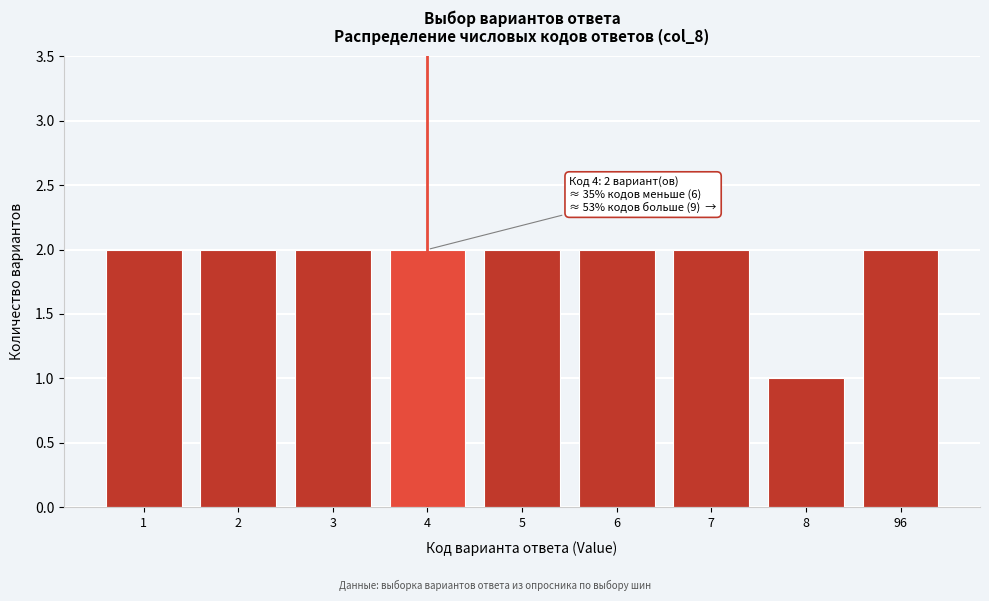

Reading right to left, extract all data points from this chart.

2	1	2	2	2	2	2	2	2